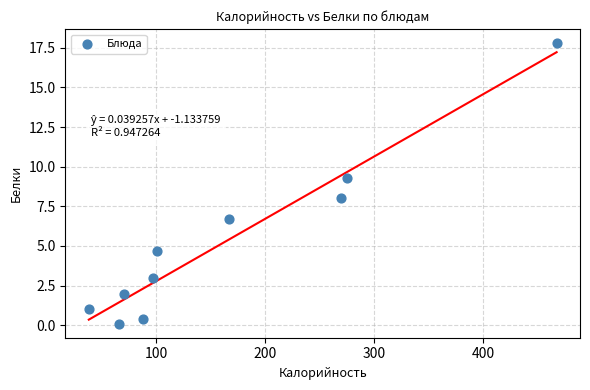

What is the range of X values (max minus min)?

429.7